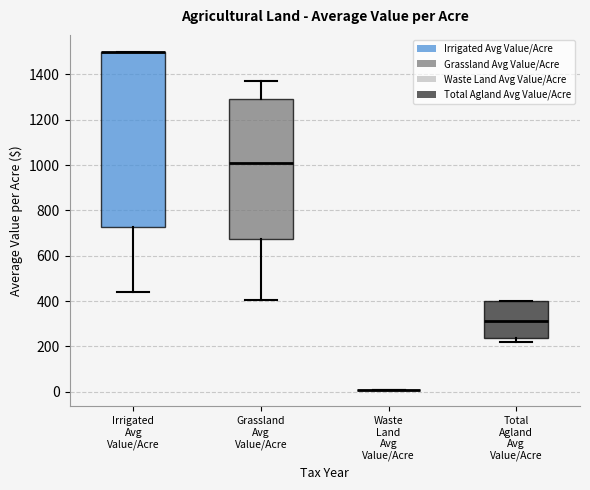

Which box is the tallest, from its lower edge to its upper edge?

Irrigated Avg Value/Acre